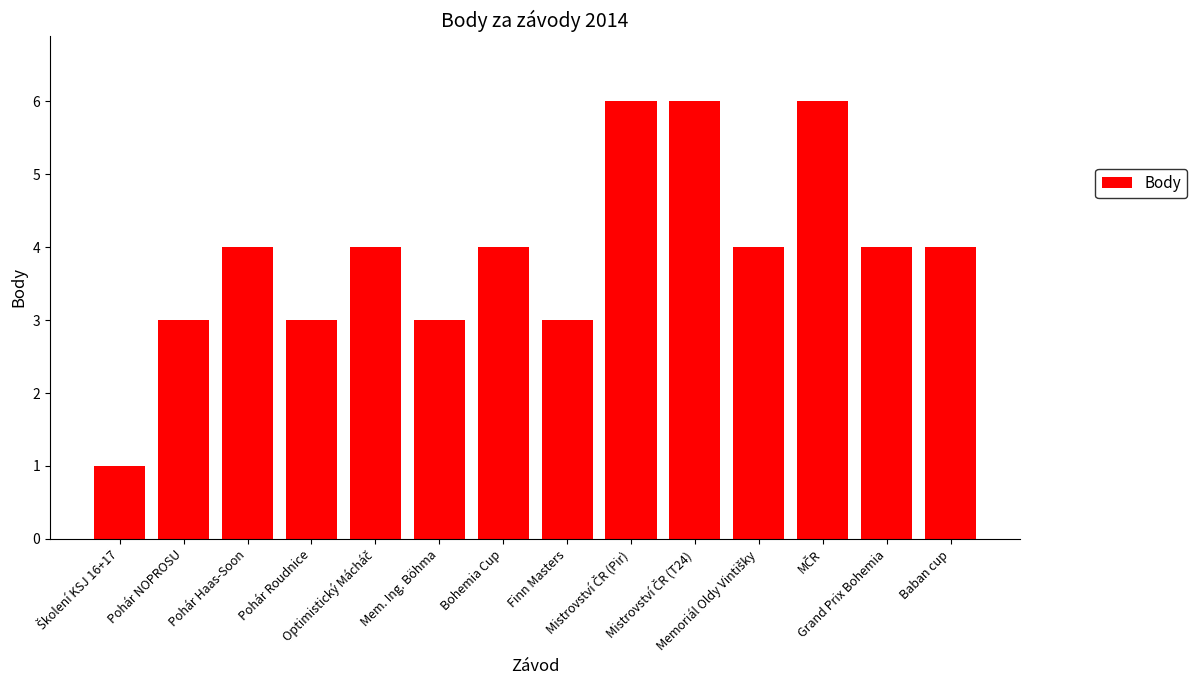

What is the average value?

4